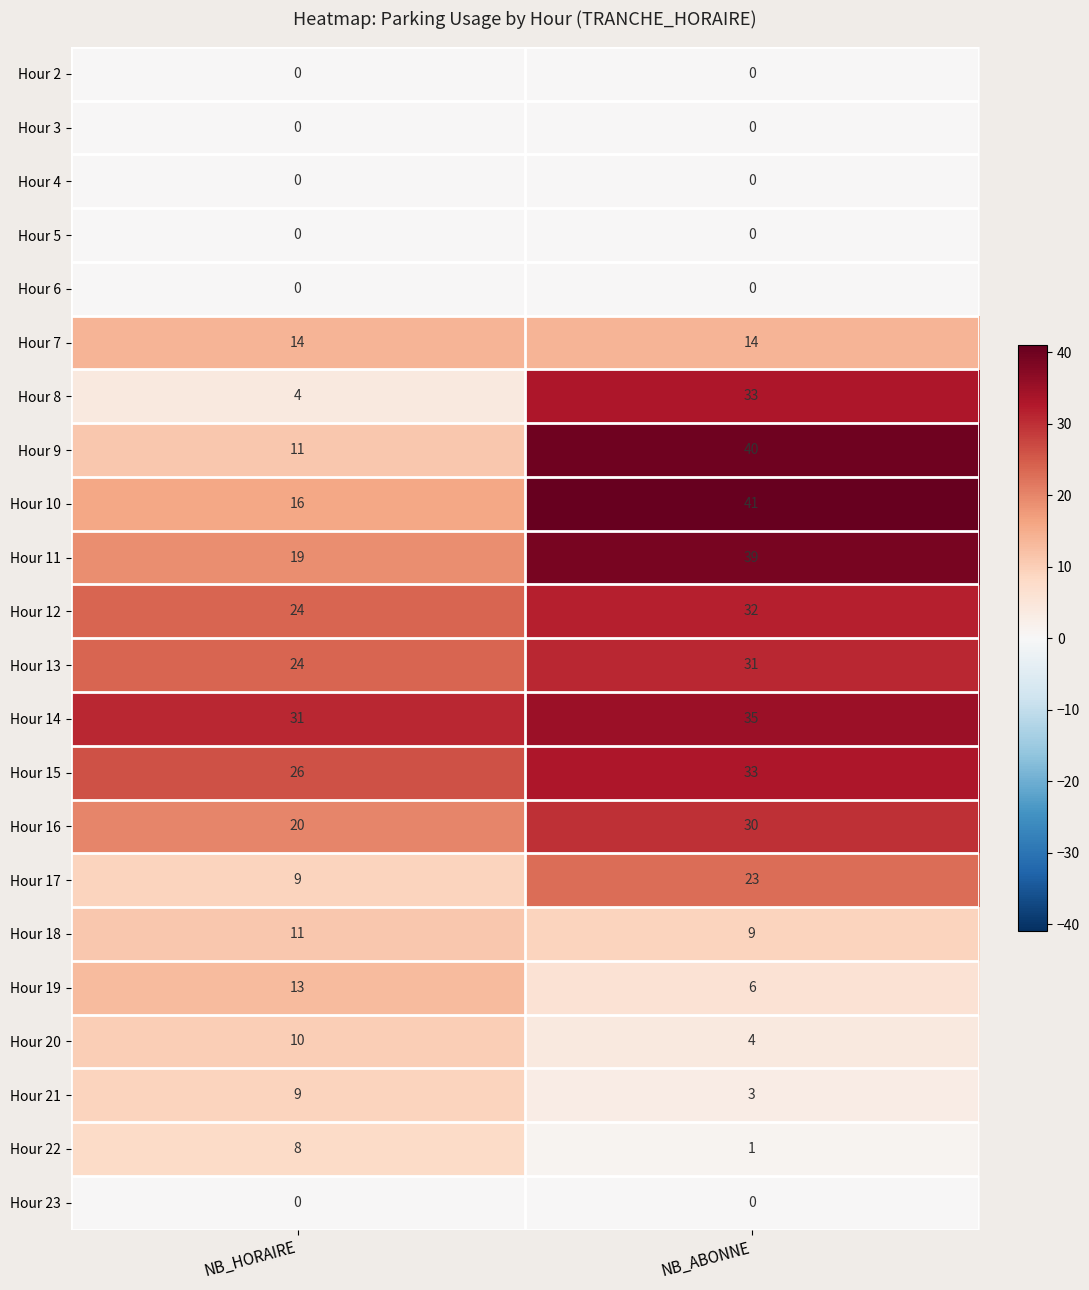

Which label corresponds to the largest value in the chart?

NB_ABONNE